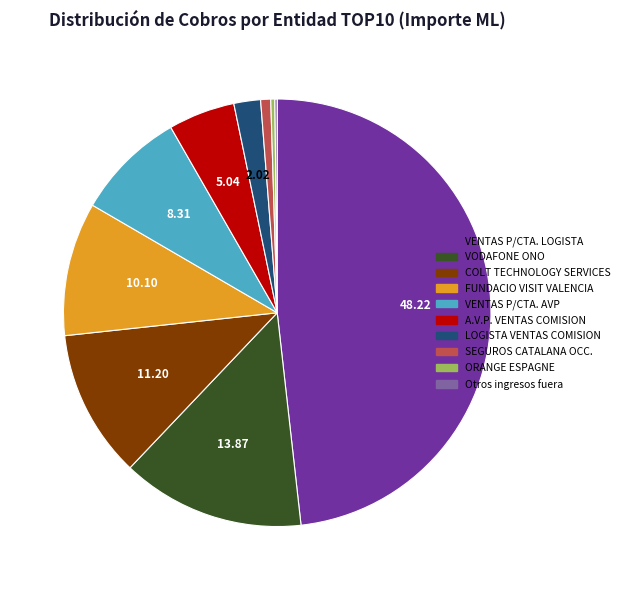

Does any single category account for the majority?

No